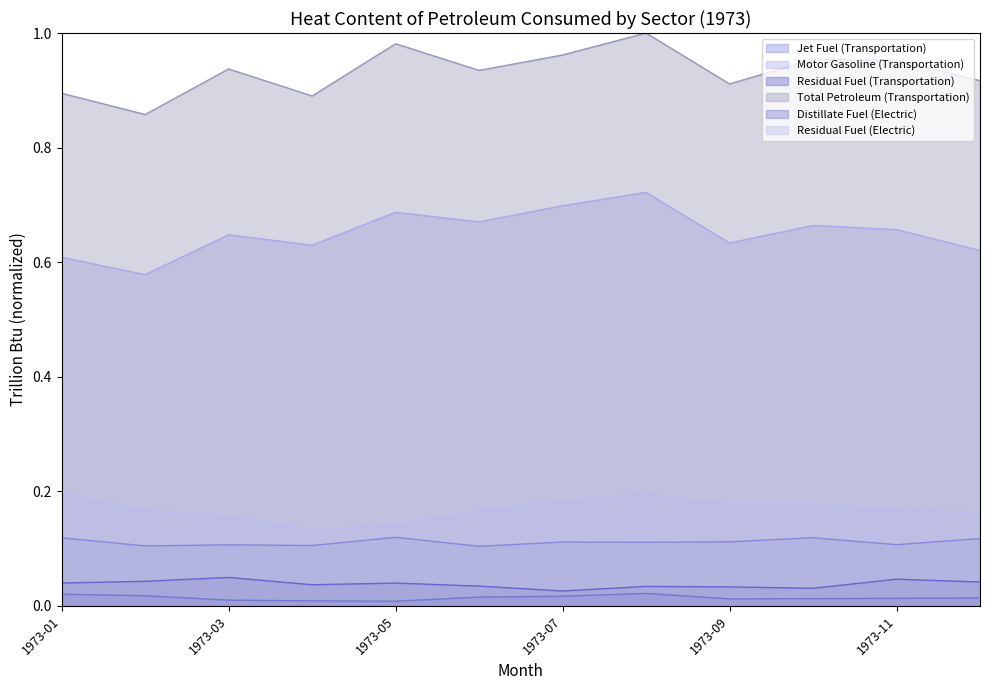

Reading left to right, what are all the values shown in this chart?

Jet Fuel (Transportation): 1973-01=0.1	1973-02=0.1	1973-03=0.1	1973-04=0.1	1973-05=0.1	1973-06=0.1	1973-07=0.1	1973-08=0.1	1973-09=0.1	1973-10=0.1	1973-11=0.1	1973-12=0.1
Motor Gasoline (Transportation): 1973-01=0.6	1973-02=0.6	1973-03=0.6	1973-04=0.6	1973-05=0.7	1973-06=0.7	1973-07=0.7	1973-08=0.7	1973-09=0.6	1973-10=0.7	1973-11=0.7	1973-12=0.6
Residual Fuel (Transportation): 1973-01=0.0	1973-02=0.0	1973-03=0.0	1973-04=0.0	1973-05=0.0	1973-06=0.0	1973-07=0.0	1973-08=0.0	1973-09=0.0	1973-10=0.0	1973-11=0.0	1973-12=0.0
Total Petroleum (Transportation): 1973-01=0.9	1973-02=0.9	1973-03=0.9	1973-04=0.9	1973-05=1.0	1973-06=0.9	1973-07=1.0	1973-08=1.0	1973-09=0.9	1973-10=1.0	1973-11=1.0	1973-12=0.9
Distillate Fuel (Electric): 1973-01=0.0	1973-02=0.0	1973-03=0.0	1973-04=0.0	1973-05=0.0	1973-06=0.0	1973-07=0.0	1973-08=0.0	1973-09=0.0	1973-10=0.0	1973-11=0.0	1973-12=0.0
Residual Fuel (Electric): 1973-01=0.2	1973-02=0.2	1973-03=0.2	1973-04=0.1	1973-05=0.1	1973-06=0.2	1973-07=0.2	1973-08=0.2	1973-09=0.2	1973-10=0.2	1973-11=0.2	1973-12=0.2